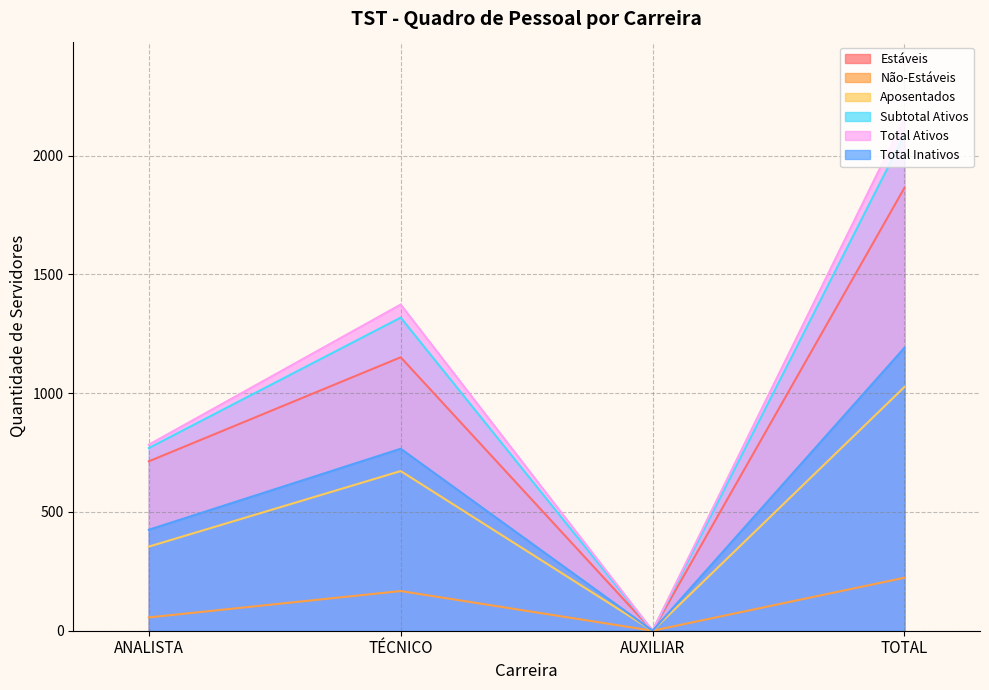

True or false: Total Inativos has a value of 1191 at TOTAL.

True